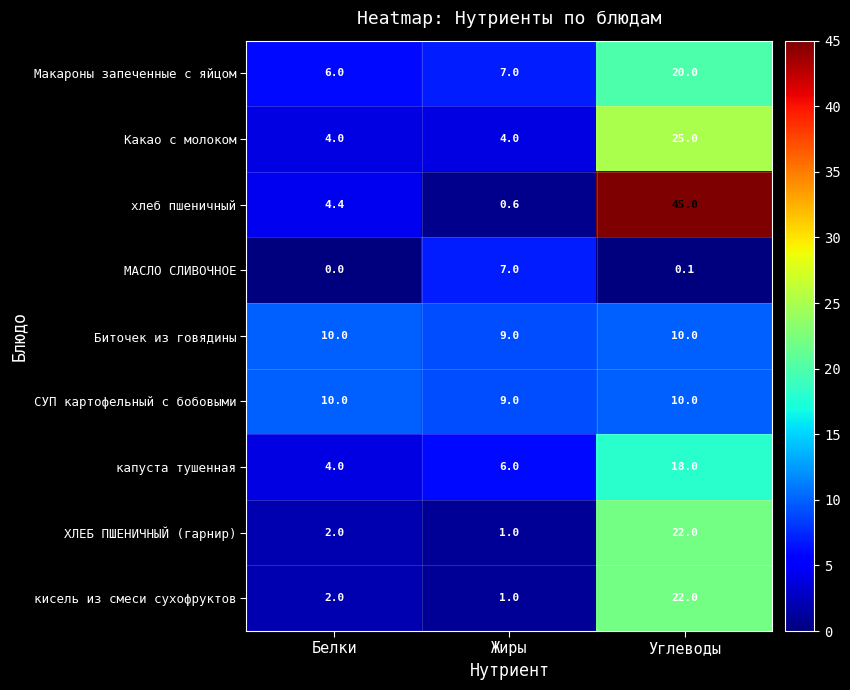

Where is СУП картофельный с бобовыми nearest to the value 9?

Жиры